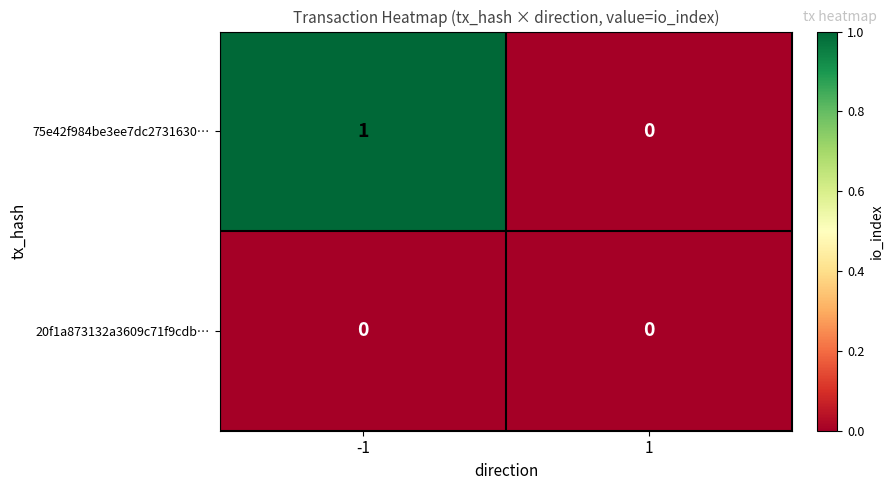

Which series has the largest total across all categories?

75e42f984be3ee7dc2731630…